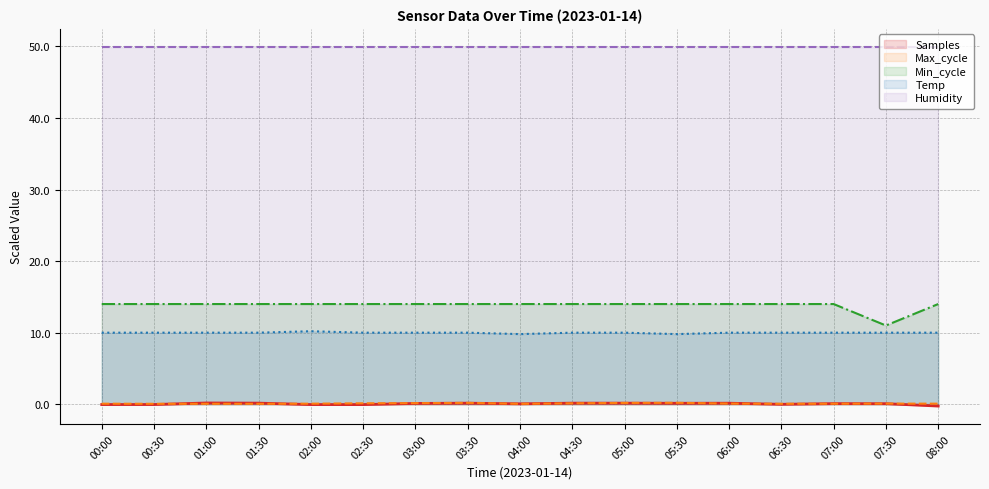

How many positive values does the Samples series have?

11